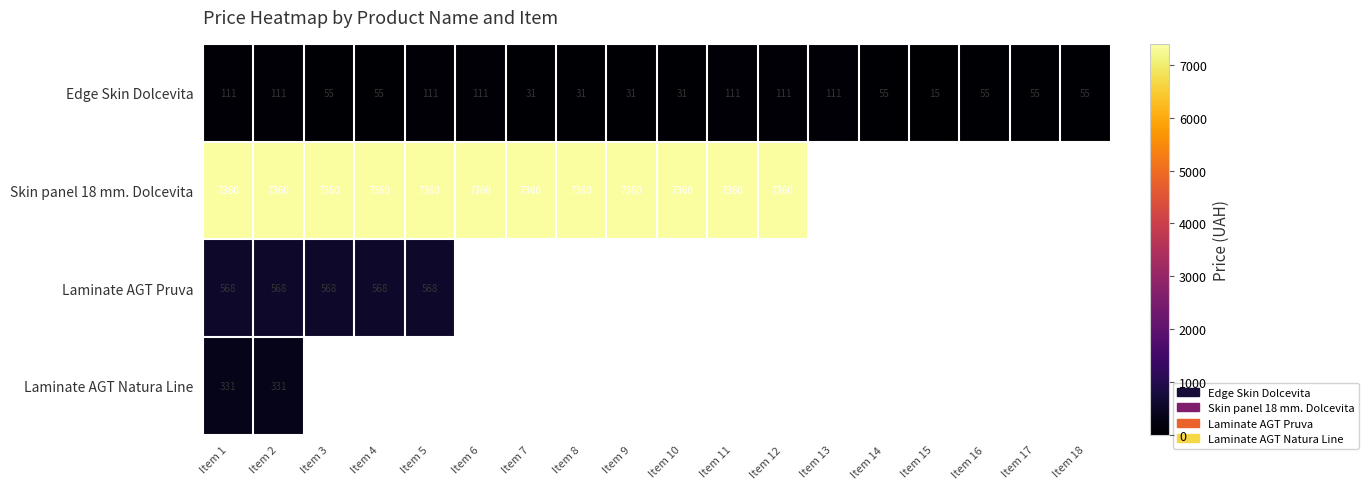

The Edge Skin Dolcevita series shows 30.9 at Item 8. True or false?

True